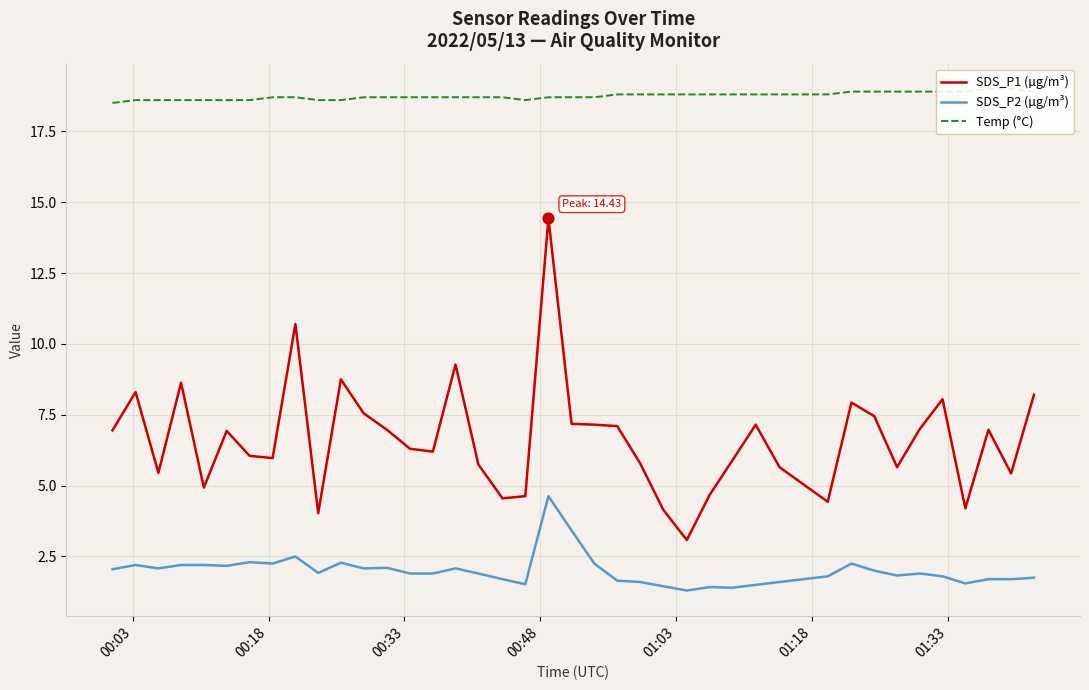

Which series has the widest spread of Y values?

SDS_P1 (µg/m³)